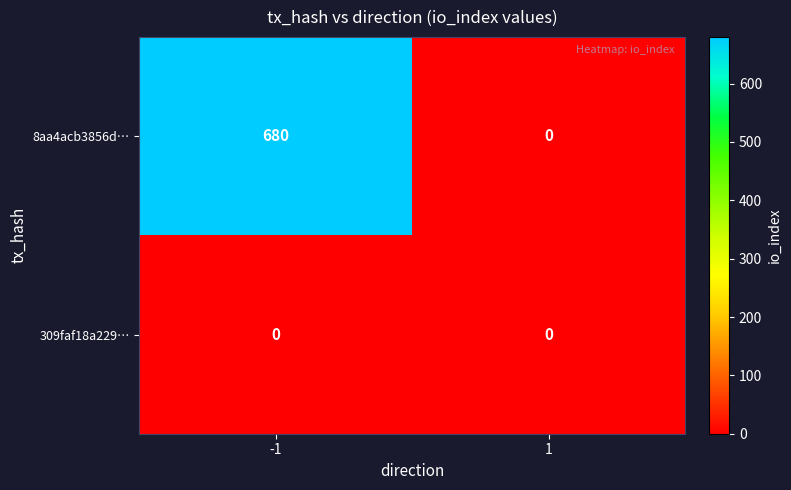

Reading right to left, list all the values displayed in this chart.

8aa4acb3856d…: 0	680
309faf18a229…: 0	0